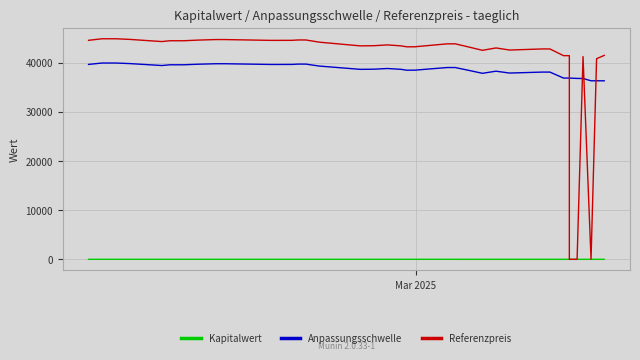

How many values in the Referenzpreis series are below 43620?

19